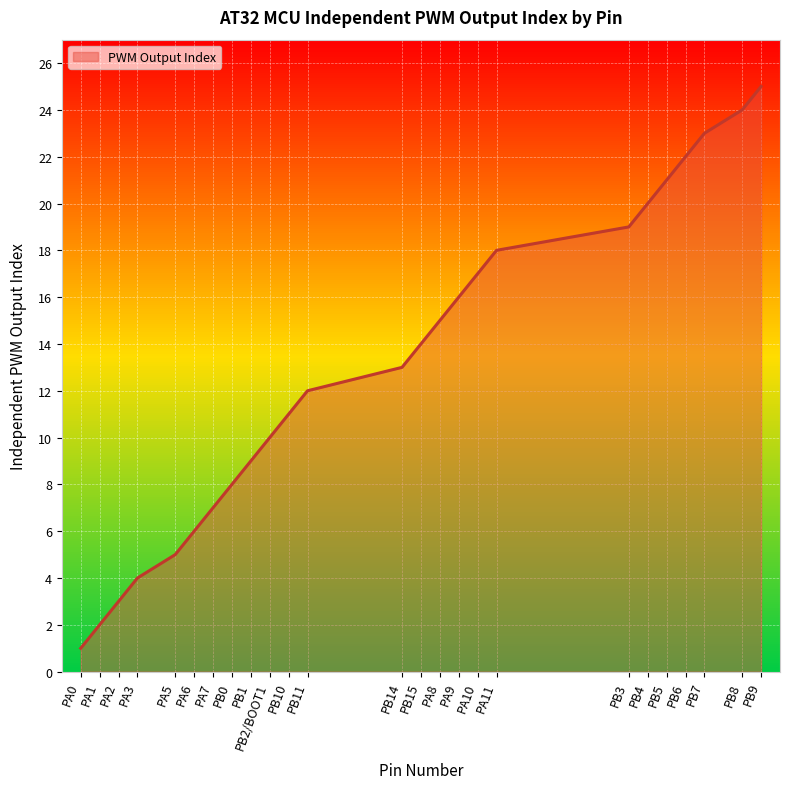

List the labels in order of value, smallest first.

PA0, PA1, PA2, PA3, PA5, PA6, PA7, PB0, PB1, PB2/BOOT1, PB10, PB11, PB14, PB15, PA8, PA9, PA10, PA11, PB3, PB4, PB5, PB6, PB7, PB8, PB9